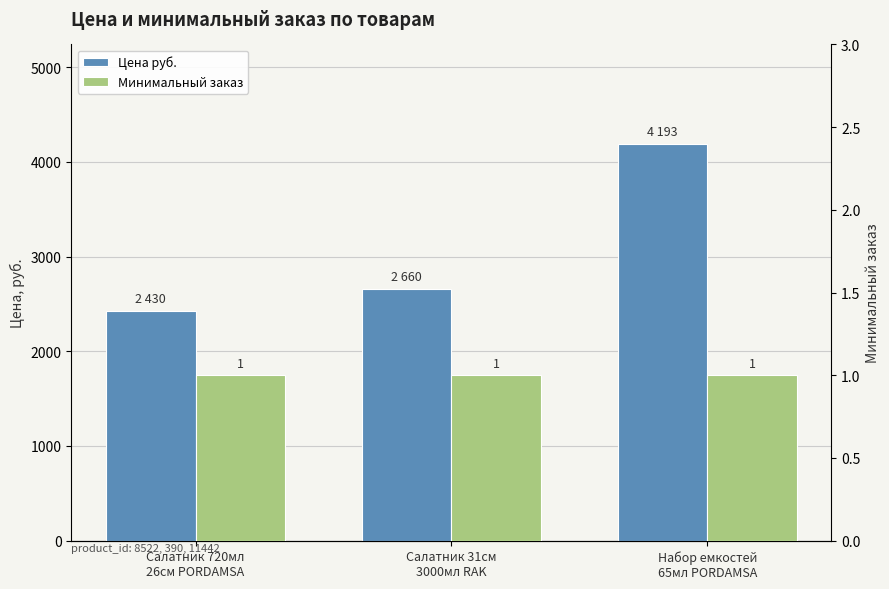

How many bars are there in each group?

2